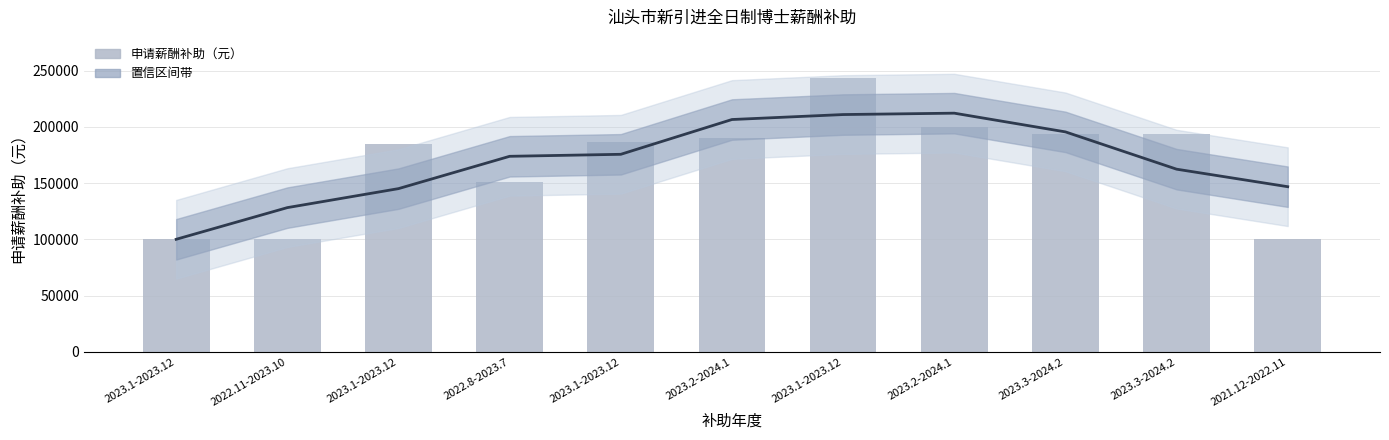

What is the spread (max minus min) of values at 2021.12-2022.11?

46772.5